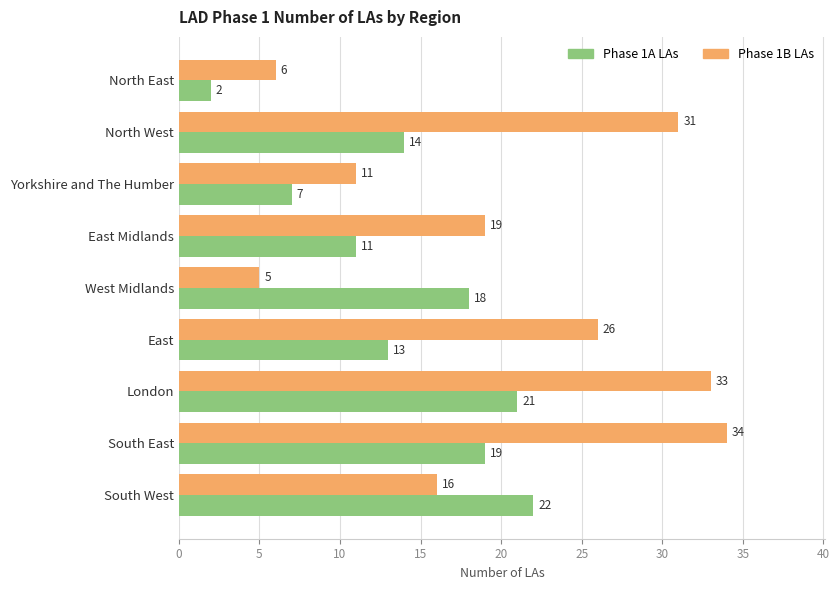

Which series changed the most between East Midlands and South West?

Phase 1A LAs